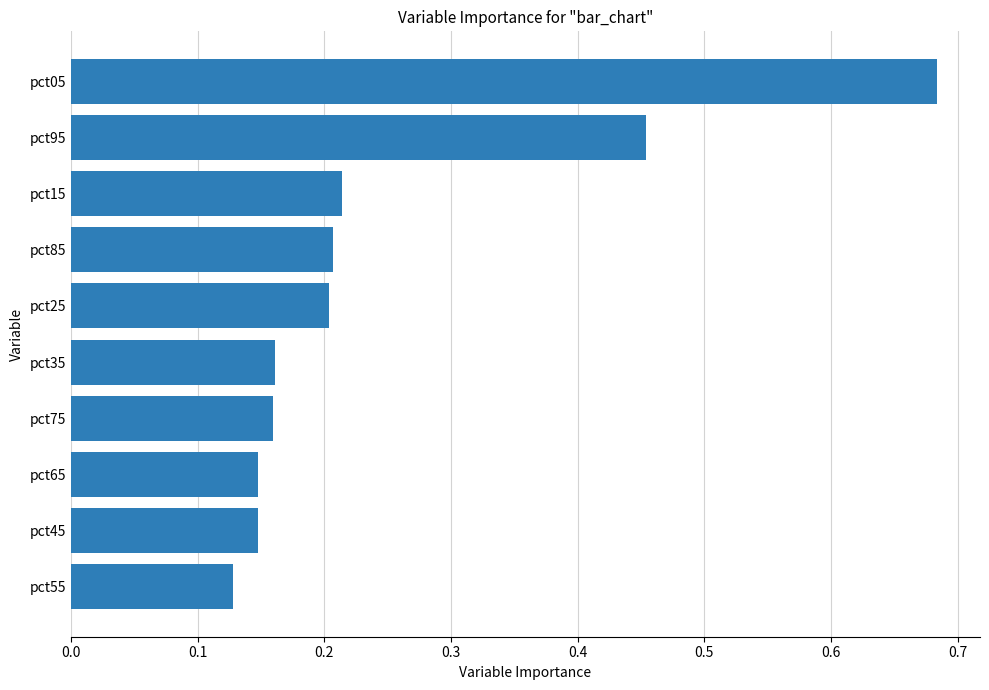

True or false: the data shows 0.2 at pct45.

False